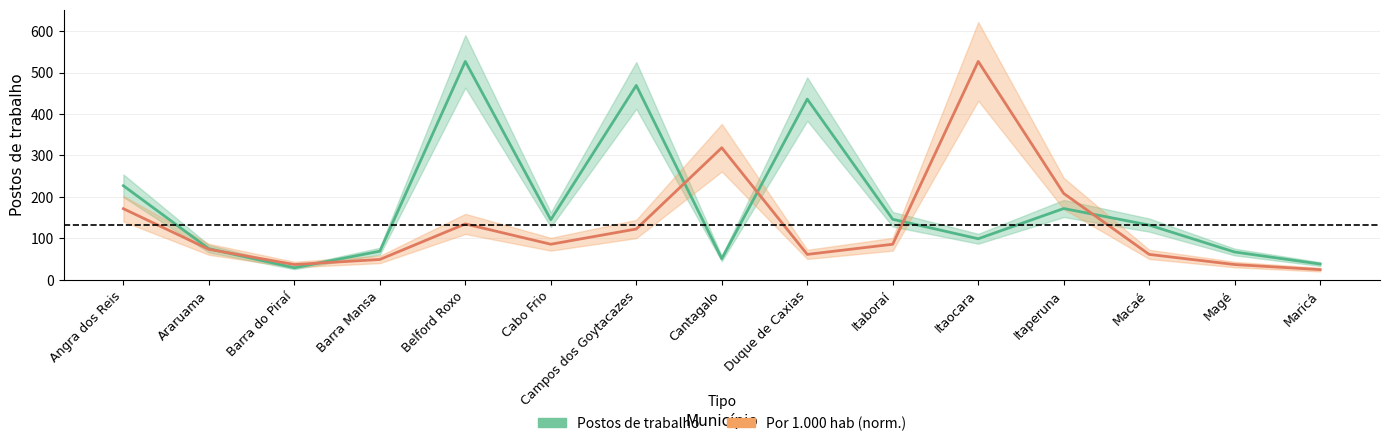

Where is the first local maximum for Postos de trabalho?

Belford Roxo